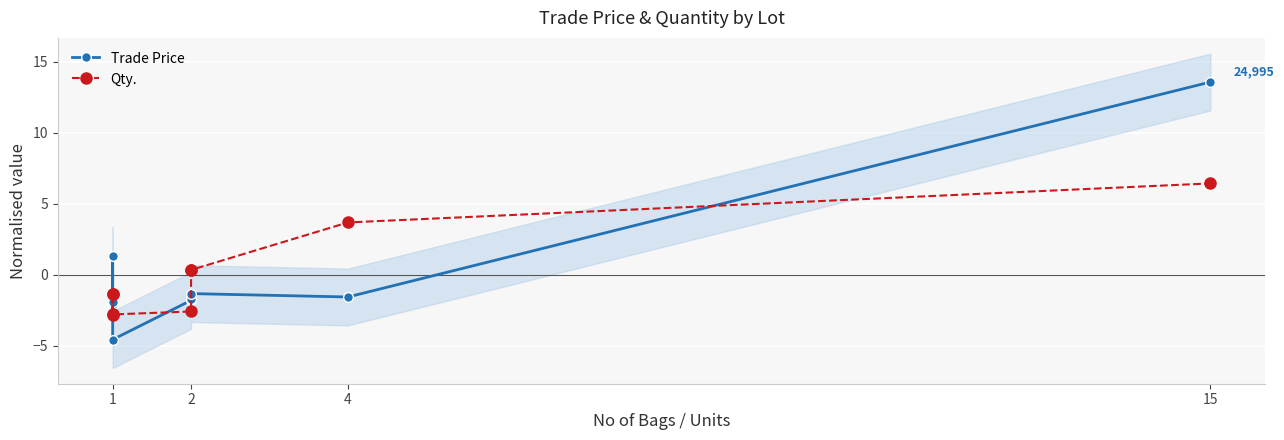

Which series has the largest range (max minus min)?

Trade Price